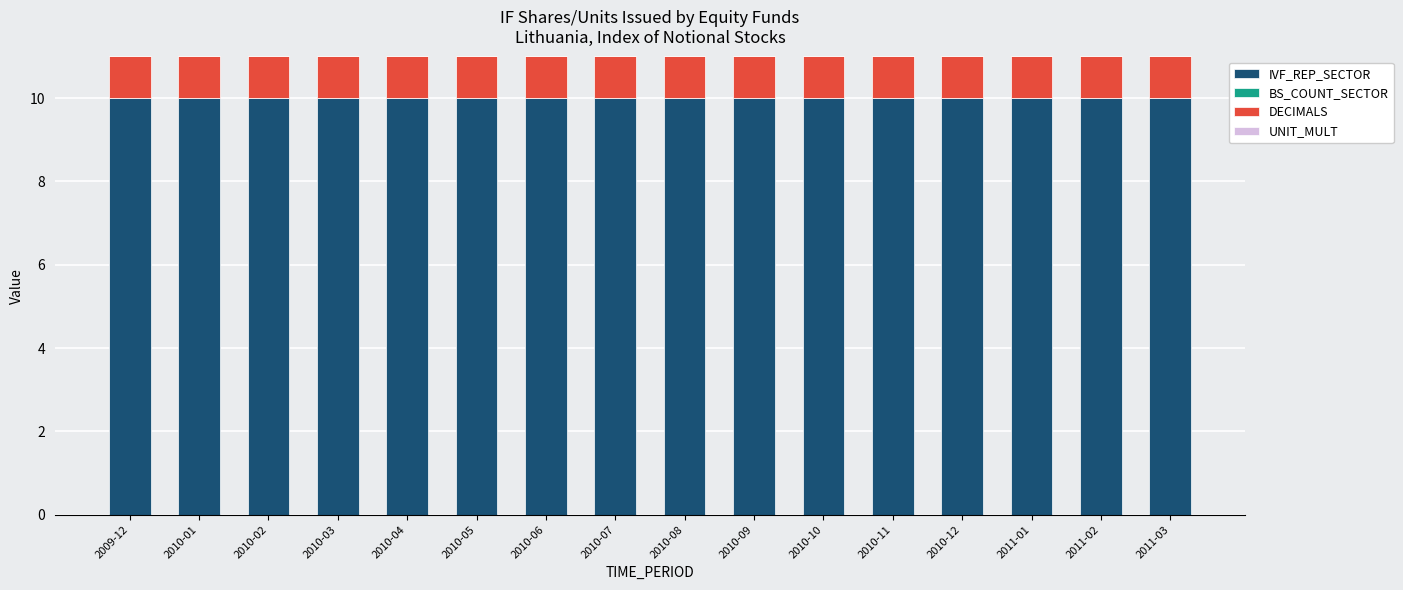

What is the average value of the IVF_REP_SECTOR series?

10